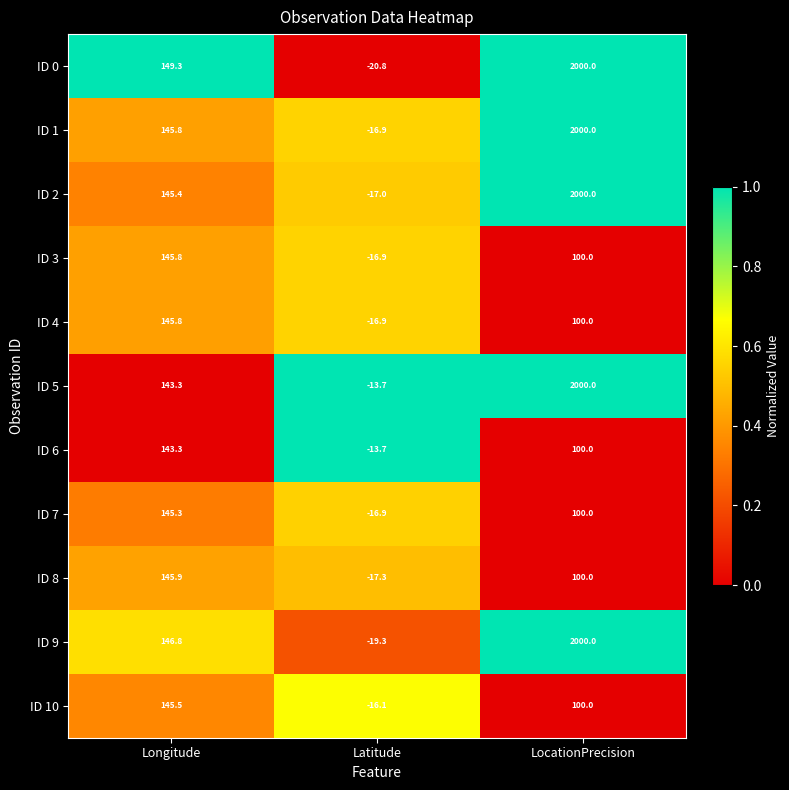

What is the minimum value shown in the chart?

-20.8